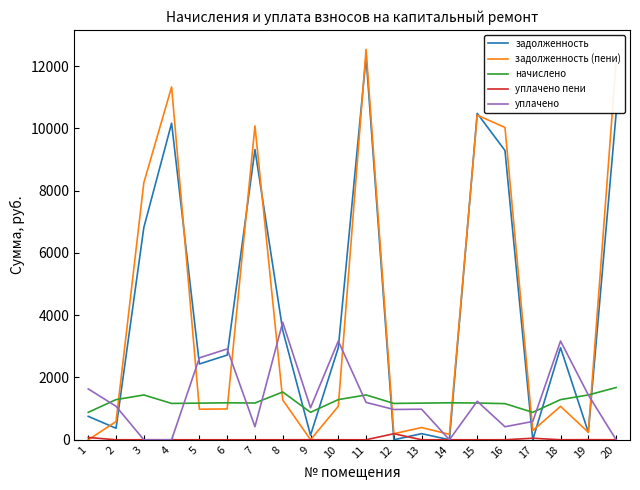

Is it true that задолженность equals 2955.9 at 18?

True